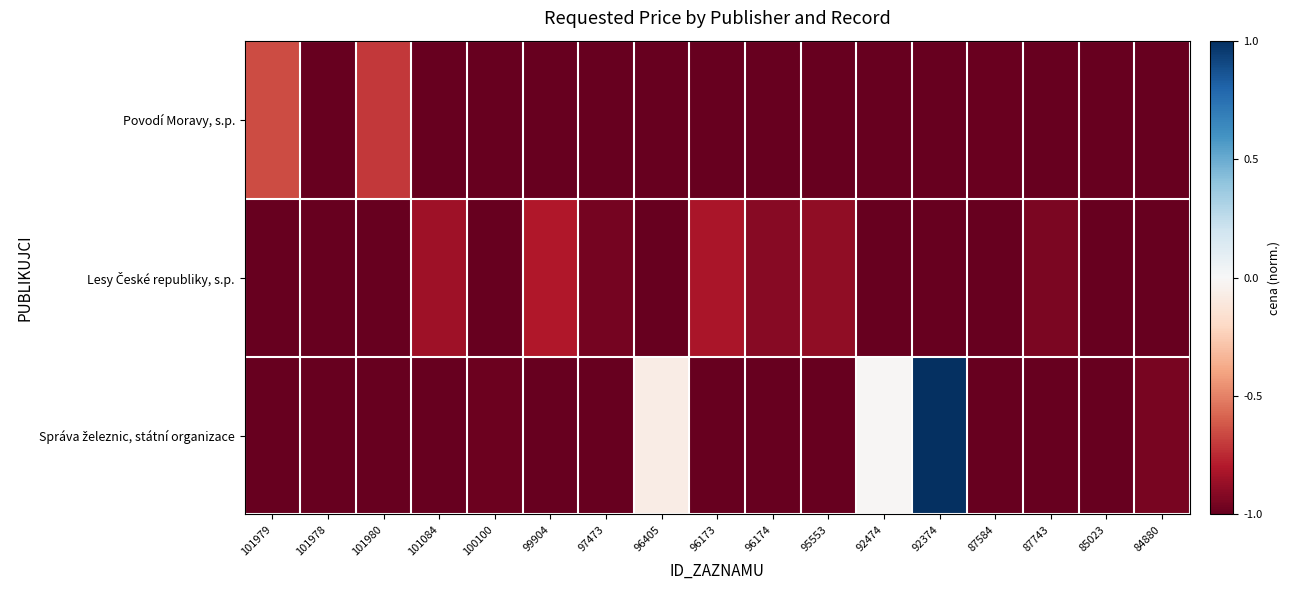

Which series has the largest total across all categories?

Správa železnic, státní organizace